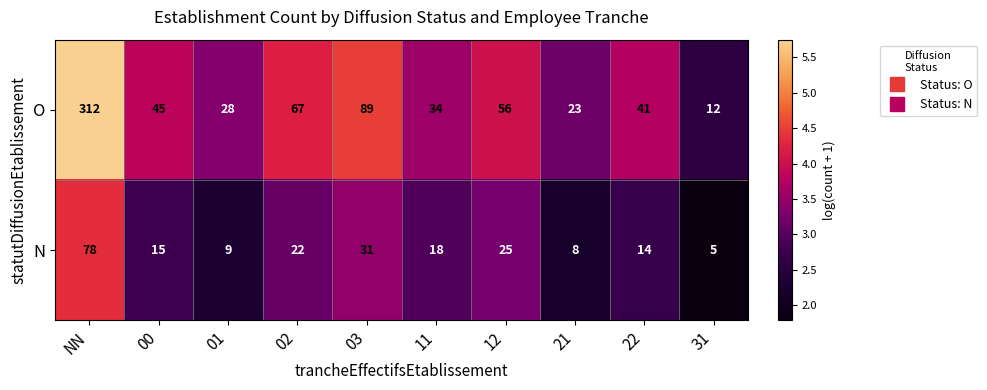

Is the value of N at 02 greater than the value of O at 11?

No